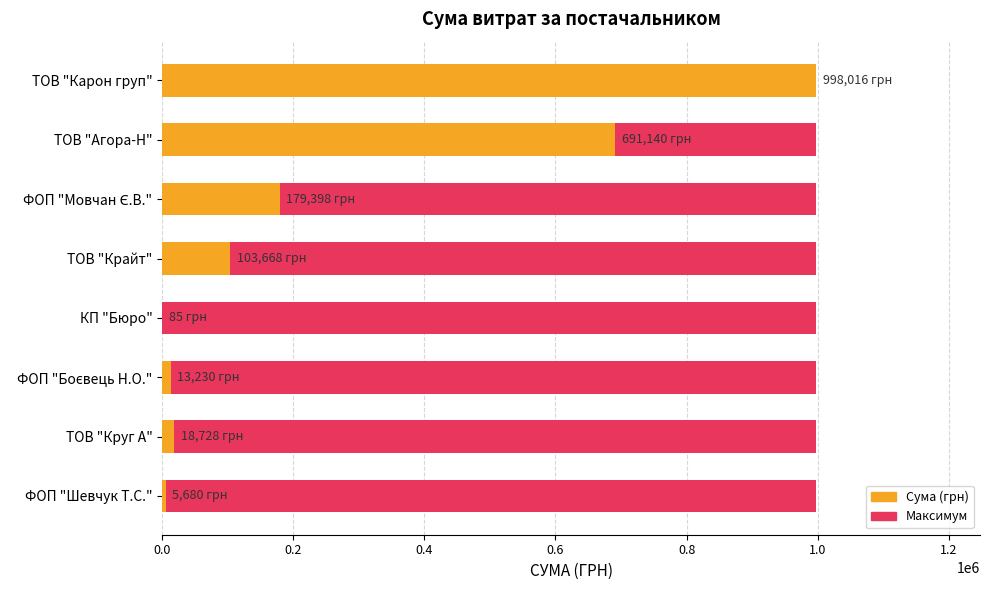

Is the value of Maximum at 0.6 greater than the value of Сума (грн) at 0.2?

No